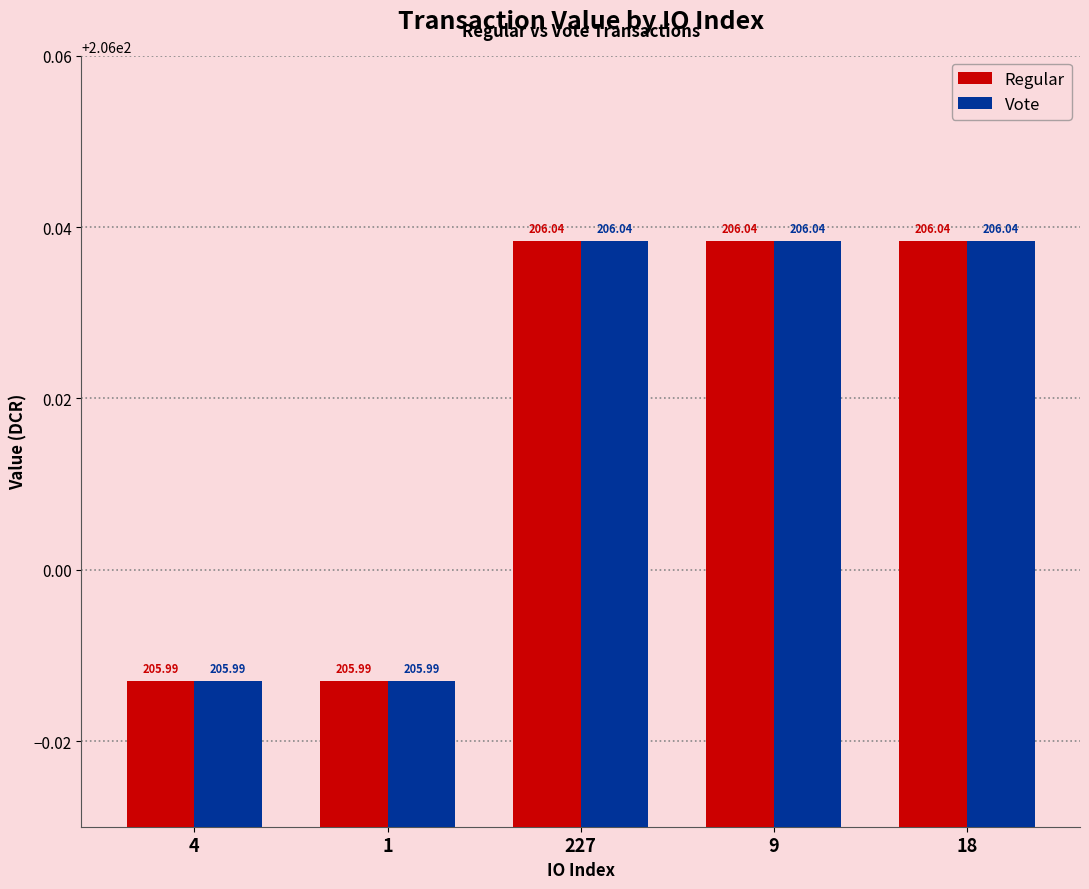

The Regular series shows 137.2 at 1. True or false?

False